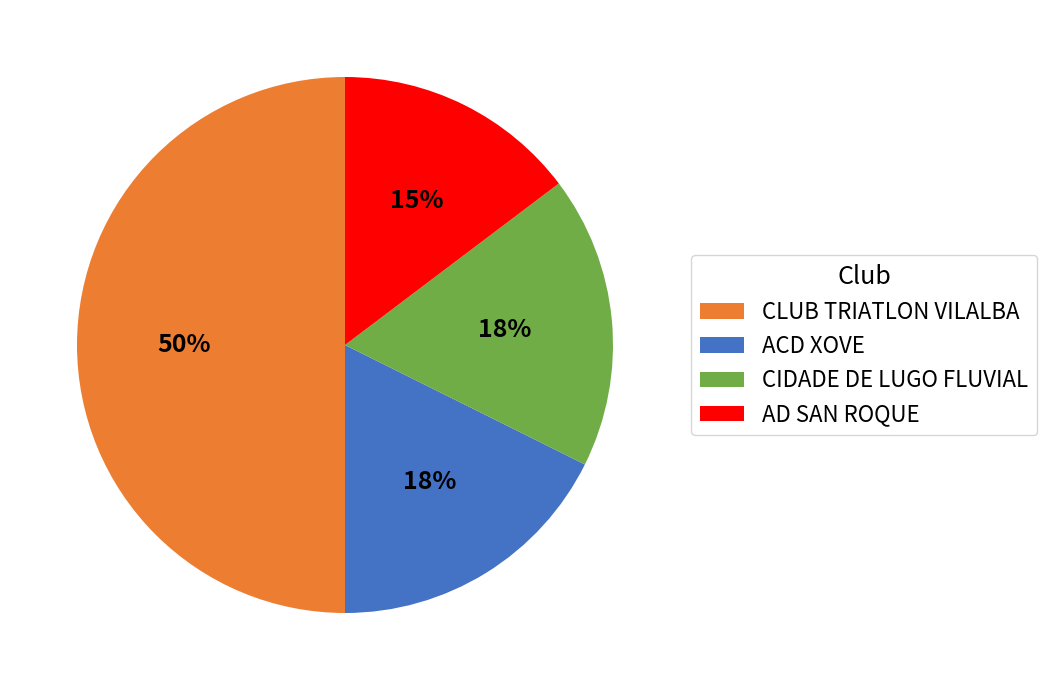

Count the number of slices in the pie.

4